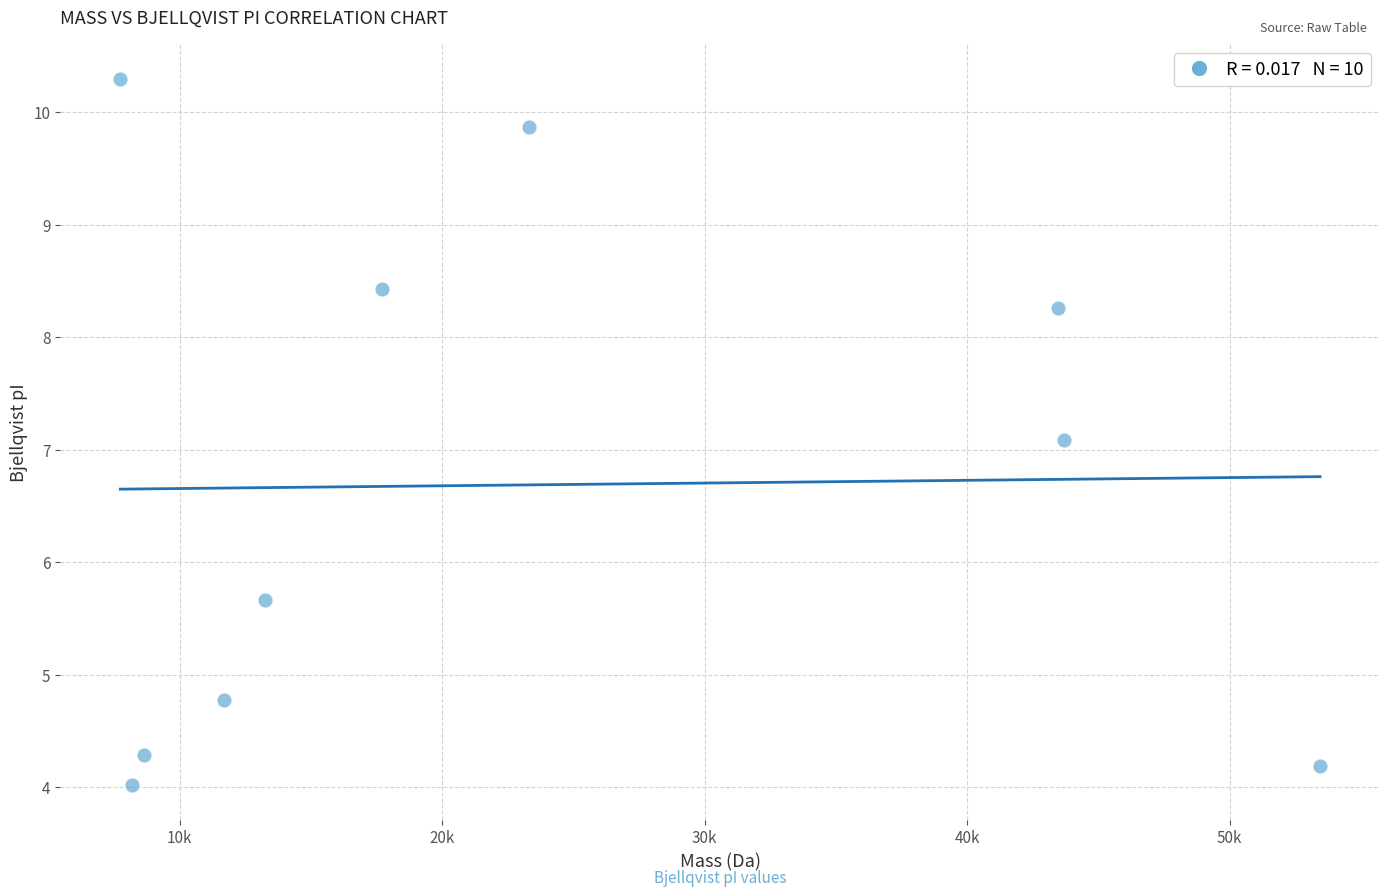

What is the average Y value?

6.7